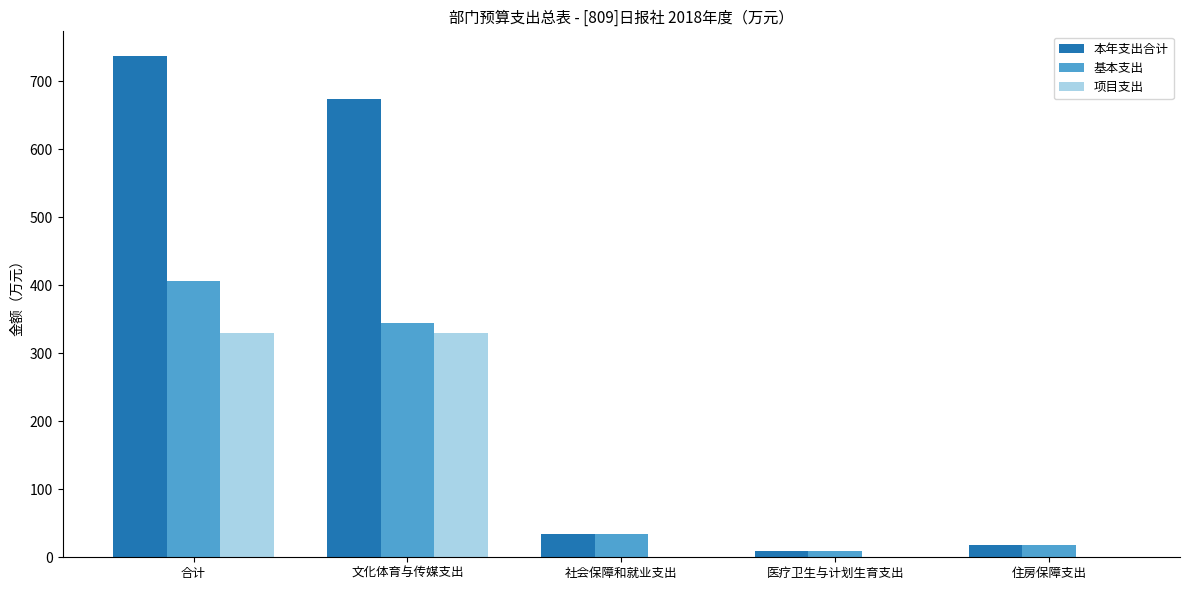

Reading left to right, list all the values displayed in this chart.

本年支出合计: 736.4	674.0	35.0	9.9	17.5
基本支出: 406.8	344.5	35.0	9.9	17.5
项目支出: 329.5	329.5	0.0	0.0	0.0